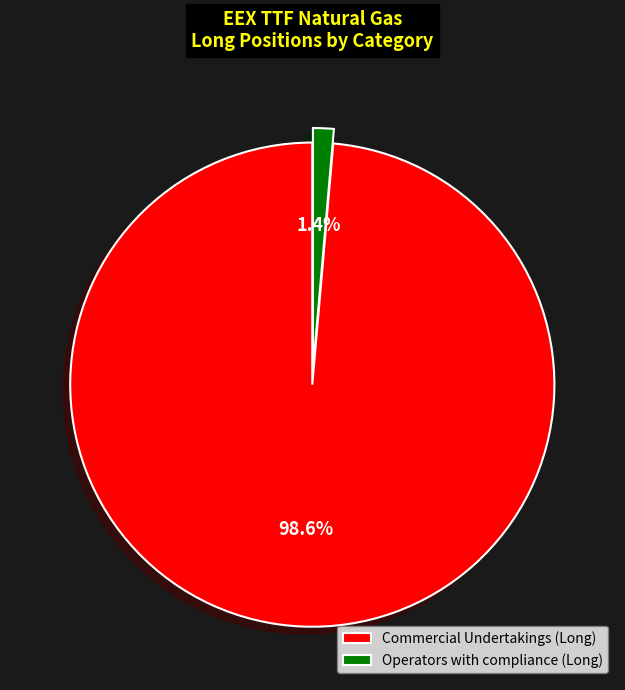

Which has a higher value, Operators with compliance (Long) or Commercial Undertakings (Long)?

Commercial Undertakings (Long)